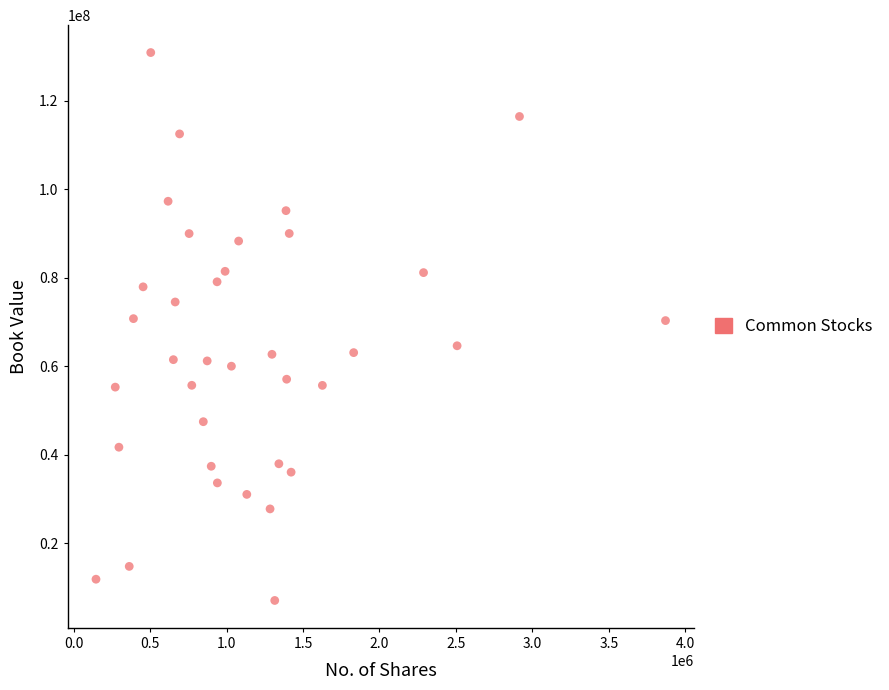

What is the range of Y values (max minus min)?

123695169.3